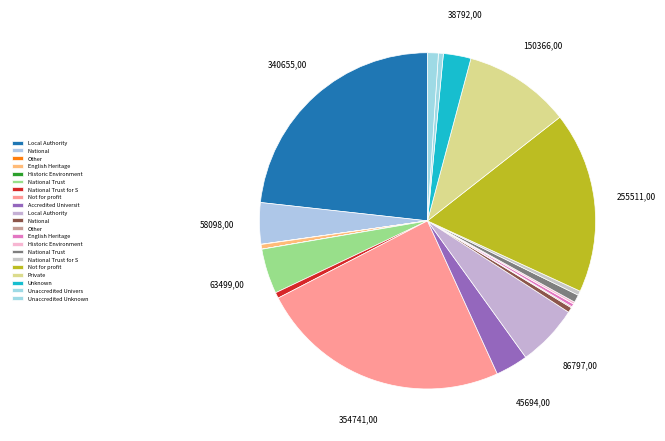

To the nearest percent, what is the average slice percentage?

5%